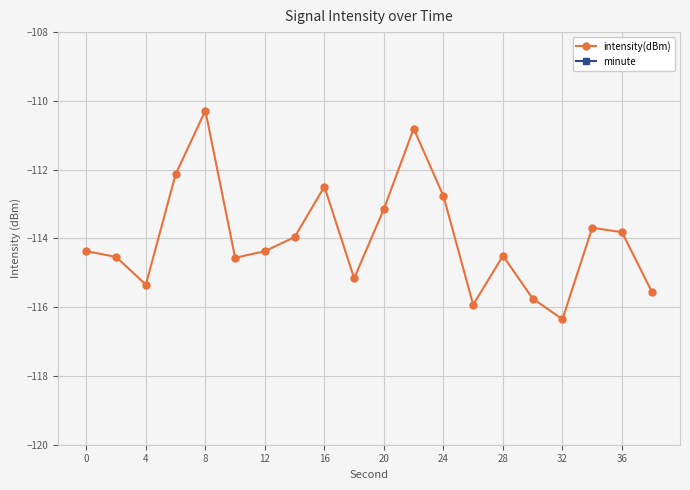

At which label does intensity(dBm) reach its peak?

8